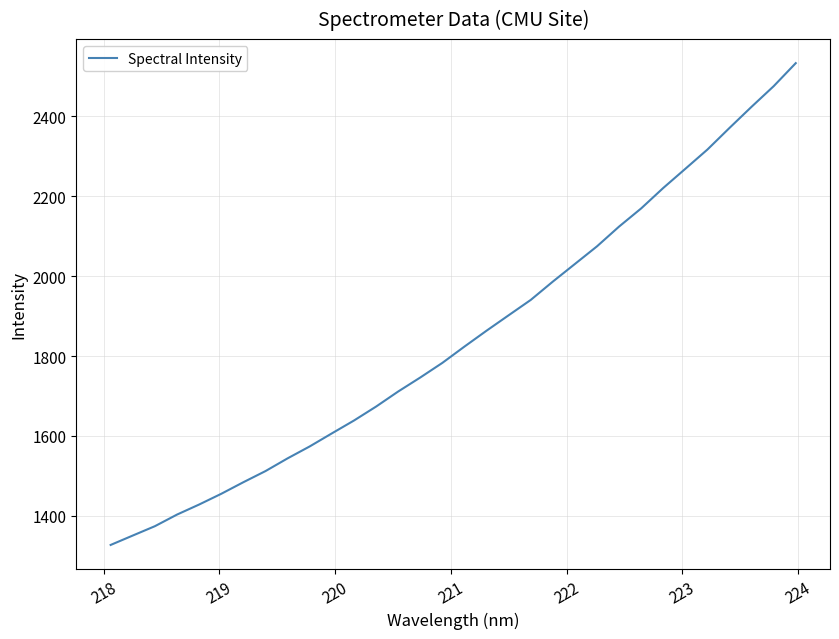

What is the smallest value displayed?

1327.2